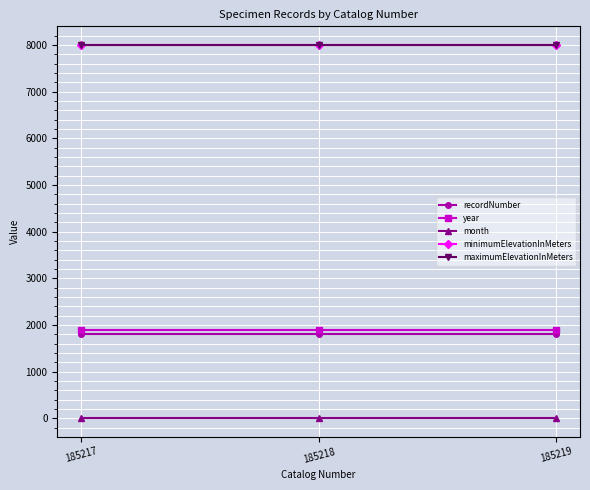

At 185217, list the series in order from smallest to largest.

month, recordNumber, year, minimumElevationInMeters, maximumElevationInMeters